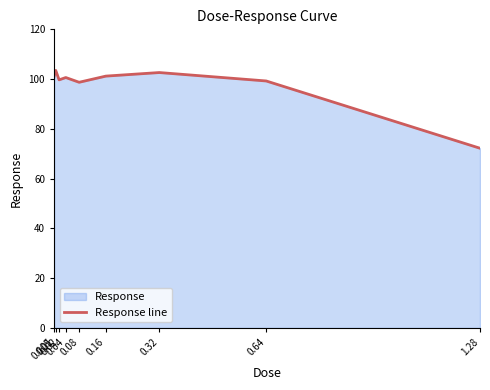

True or false: the data shows 59.1 at 0.02.

False